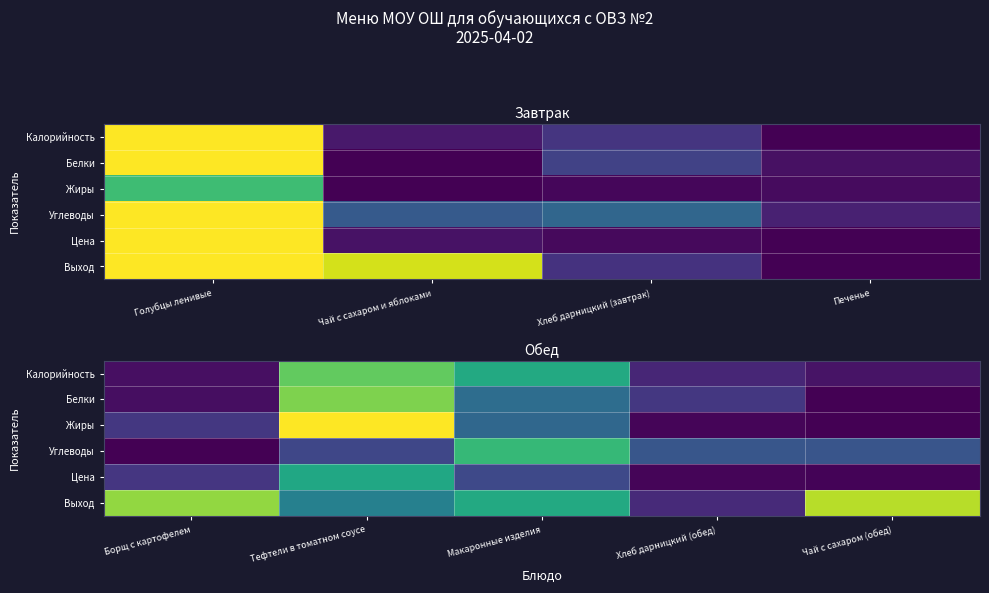

Between Чай с сахаром (обед) and Тефтели в томатном соусе, which is larger?

Тефтели в томатном соусе